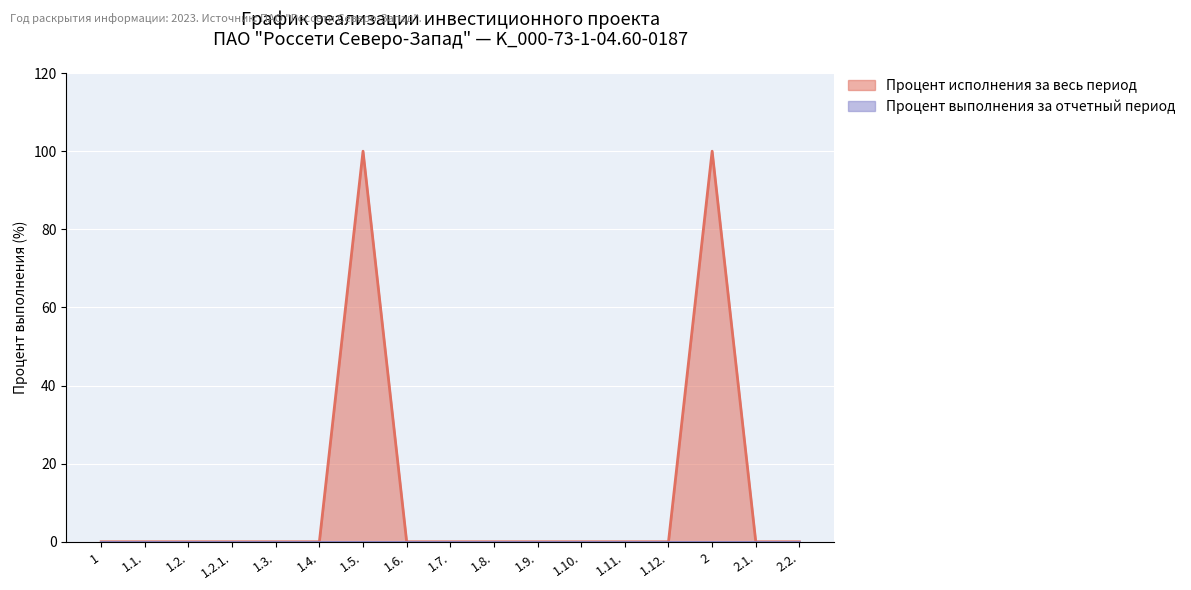

Which category has the lowest value across all series?

1